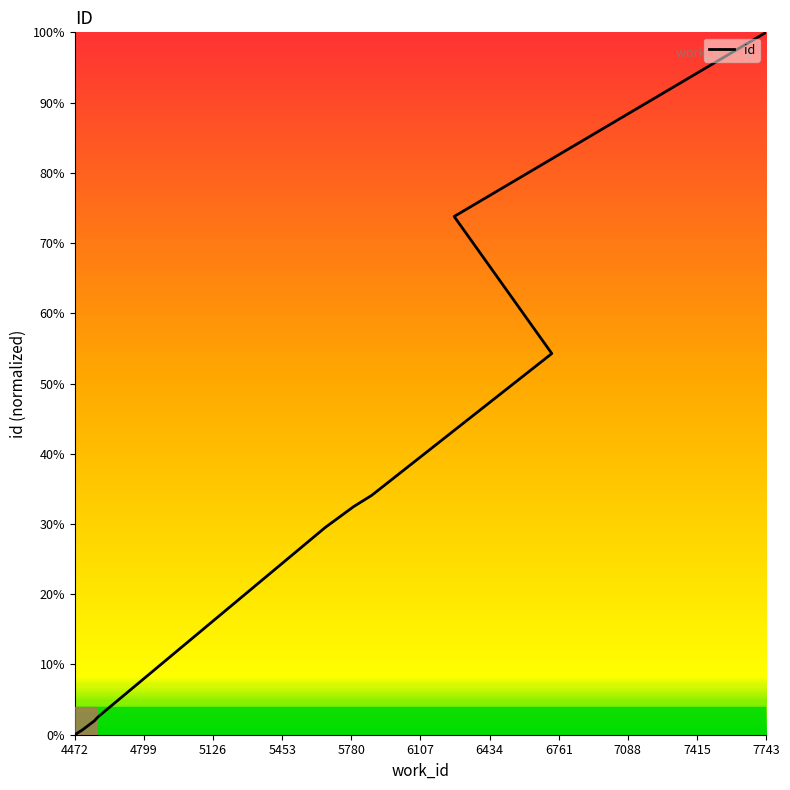

Which has a higher value, 6761 or 5780?

6761